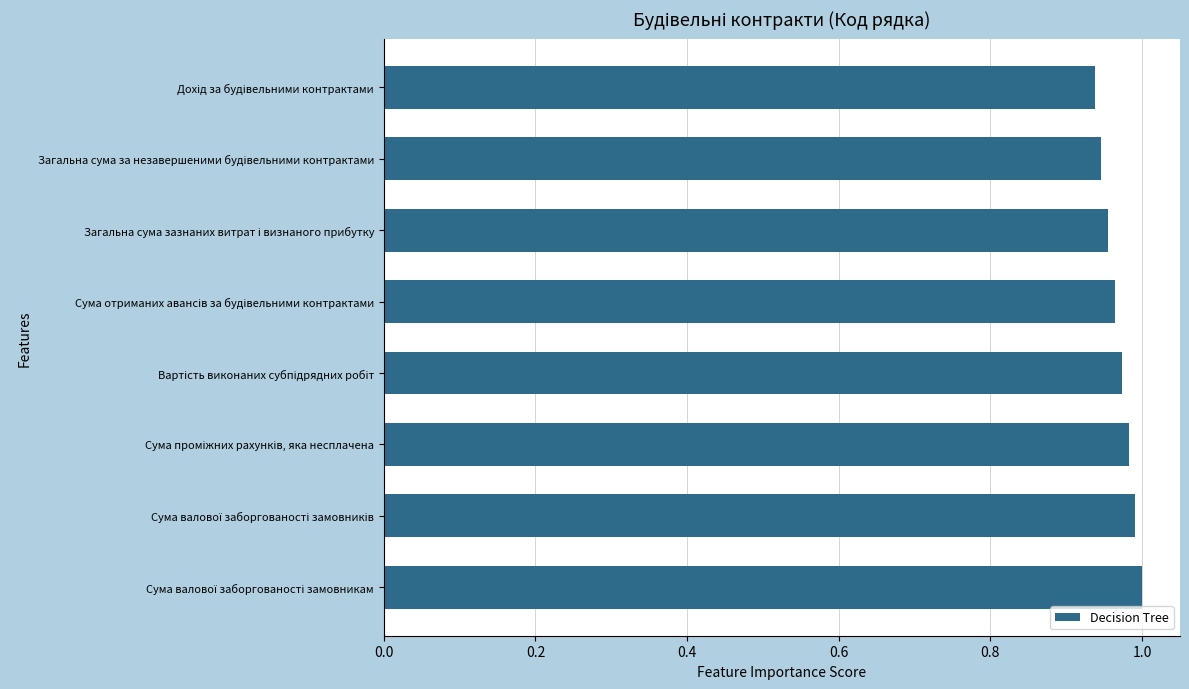

What is the sum of all values?

7.8